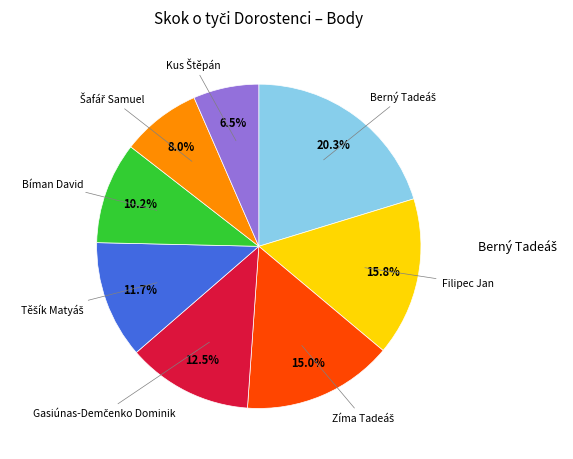

To the nearest percent, what is the average slice percentage?

12%